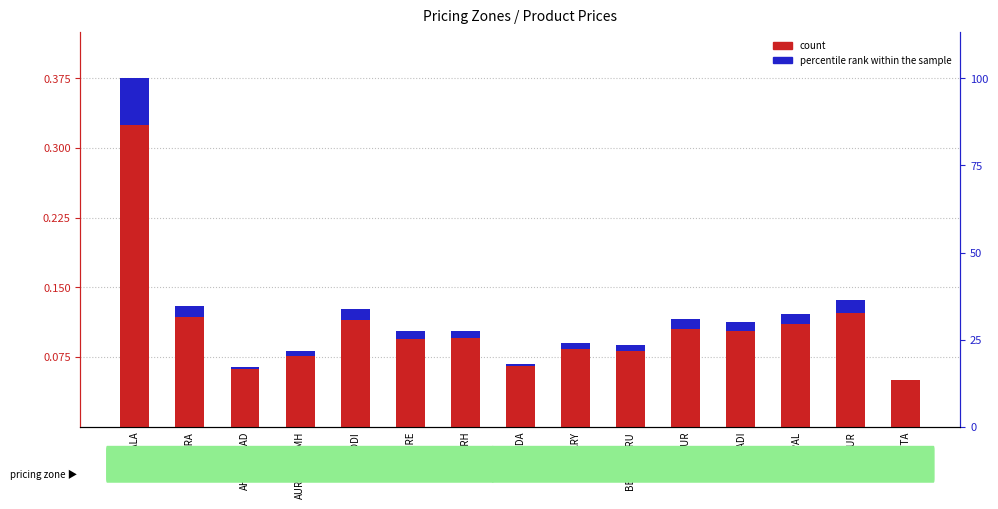

Reading right to left, transcribe all the data shown in this chart.

count: 0.1	0.1	0.1	0.1	0.1	0.1	0.1	0.1	0.1	0.1	0.1	0.1	0.1	0.1	0.3
percentile rank within the sample: 0.0	0.0	0.0	0.0	0.0	0.0	0.0	0.0	0.0	0.0	0.0	0.0	0.0	0.0	0.0